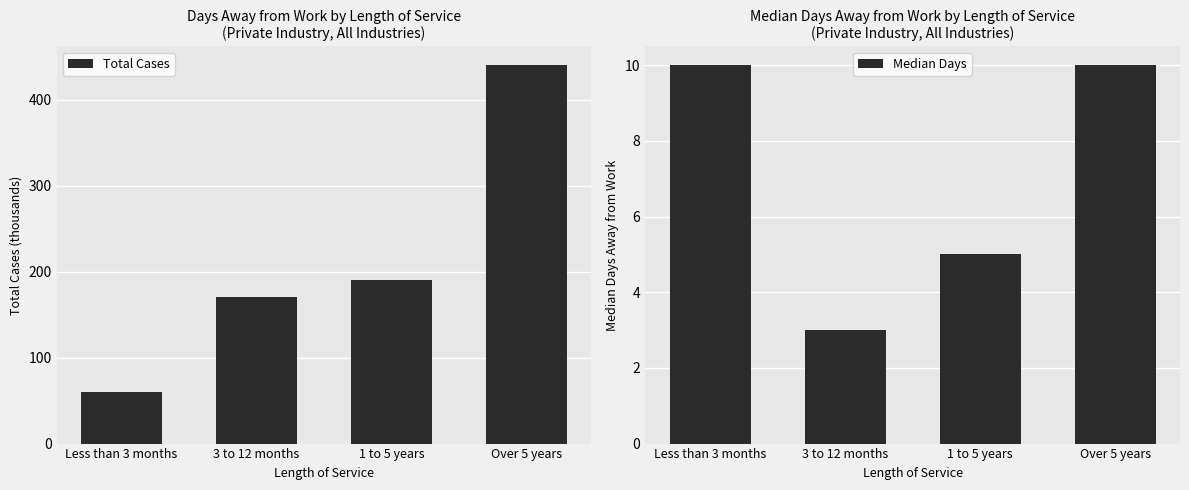

Where is Median Days nearest to the value 6?

1 to 5 years